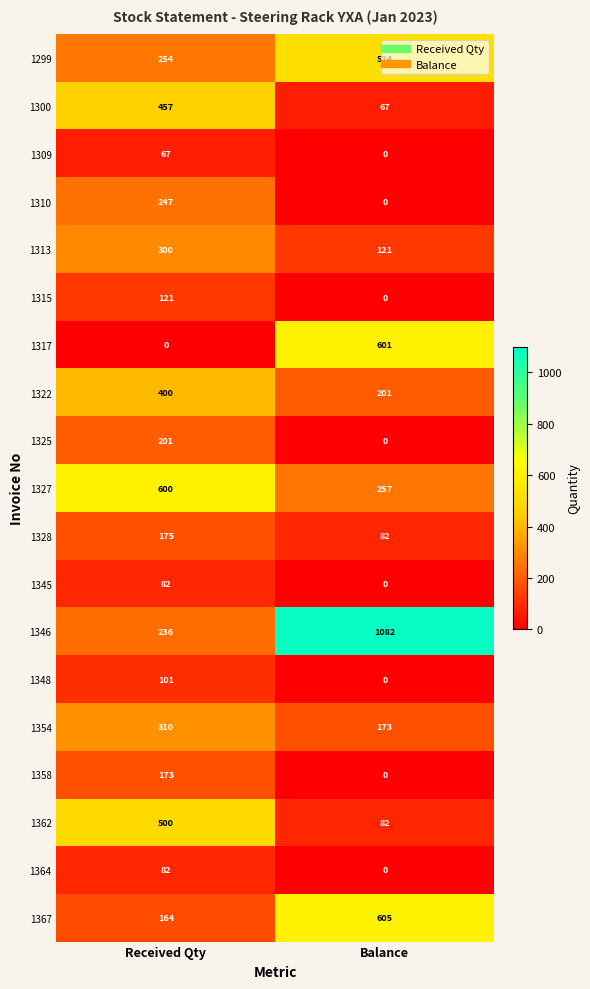

What is the greatest value displayed?

1082